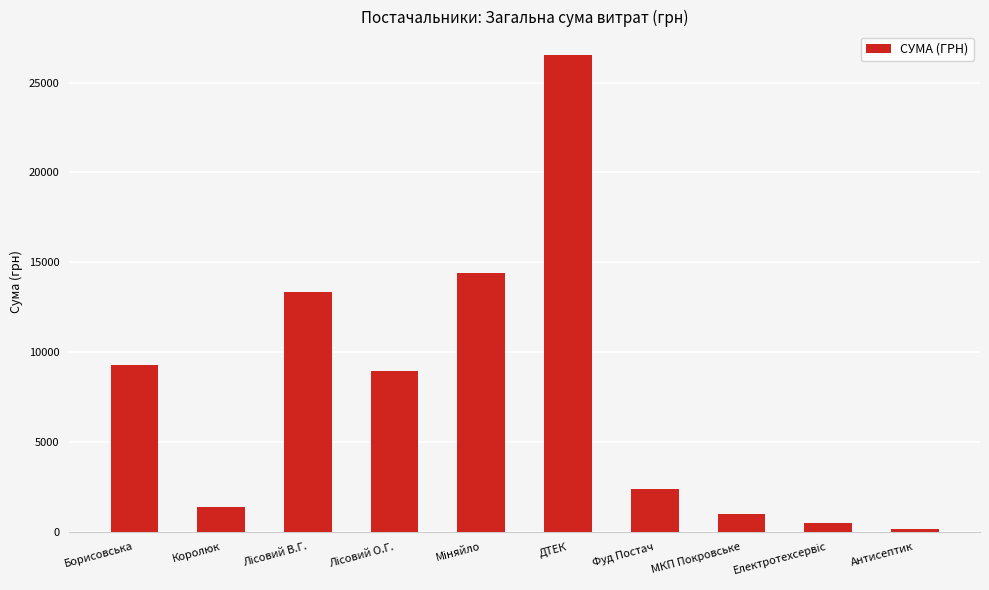

True or false: the data shows 2398.2 at Фуд Постач.

True